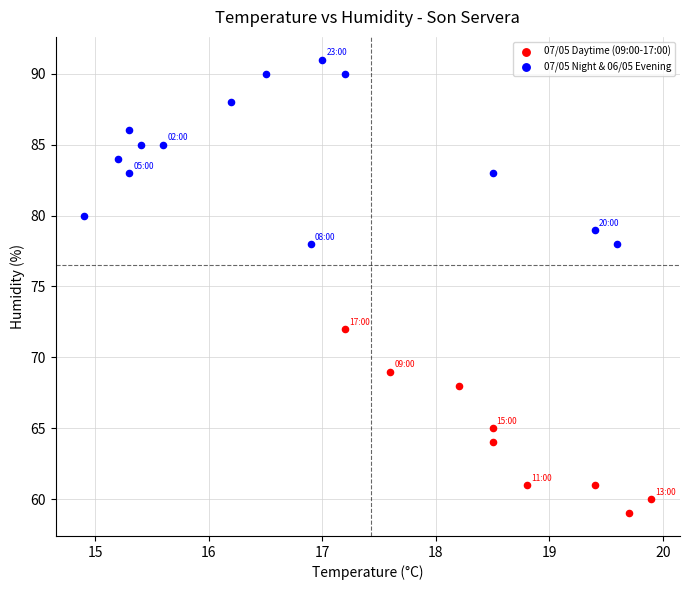

What are all the series names shown in the legend?

07/05 Daytime (09:00-17:00), 07/05 Night & 06/05 Evening